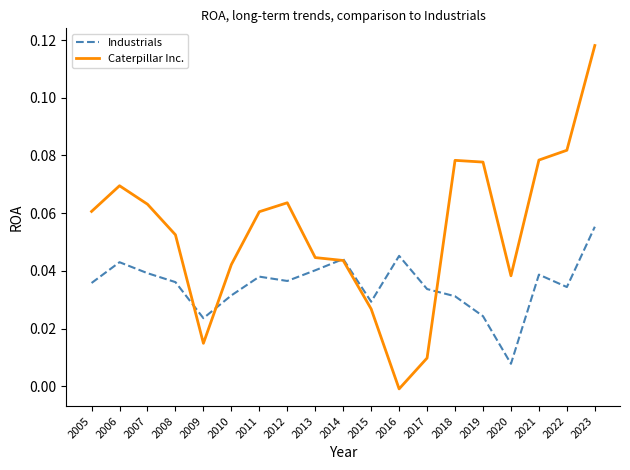

Which series changed the most between 2016 and 2023?

Caterpillar Inc.